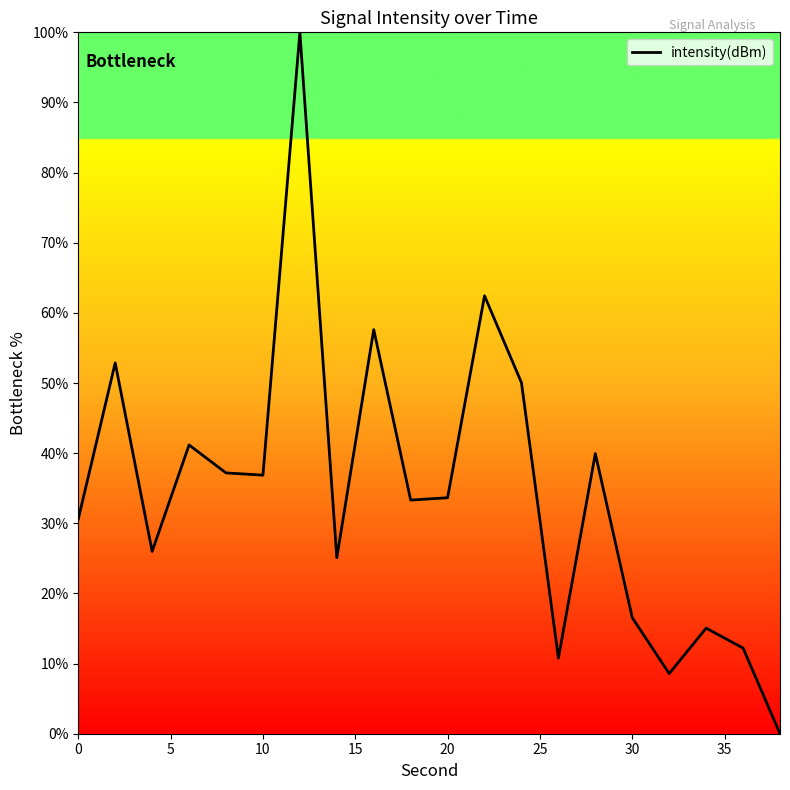

What is the maximum value shown in the chart?

100.0